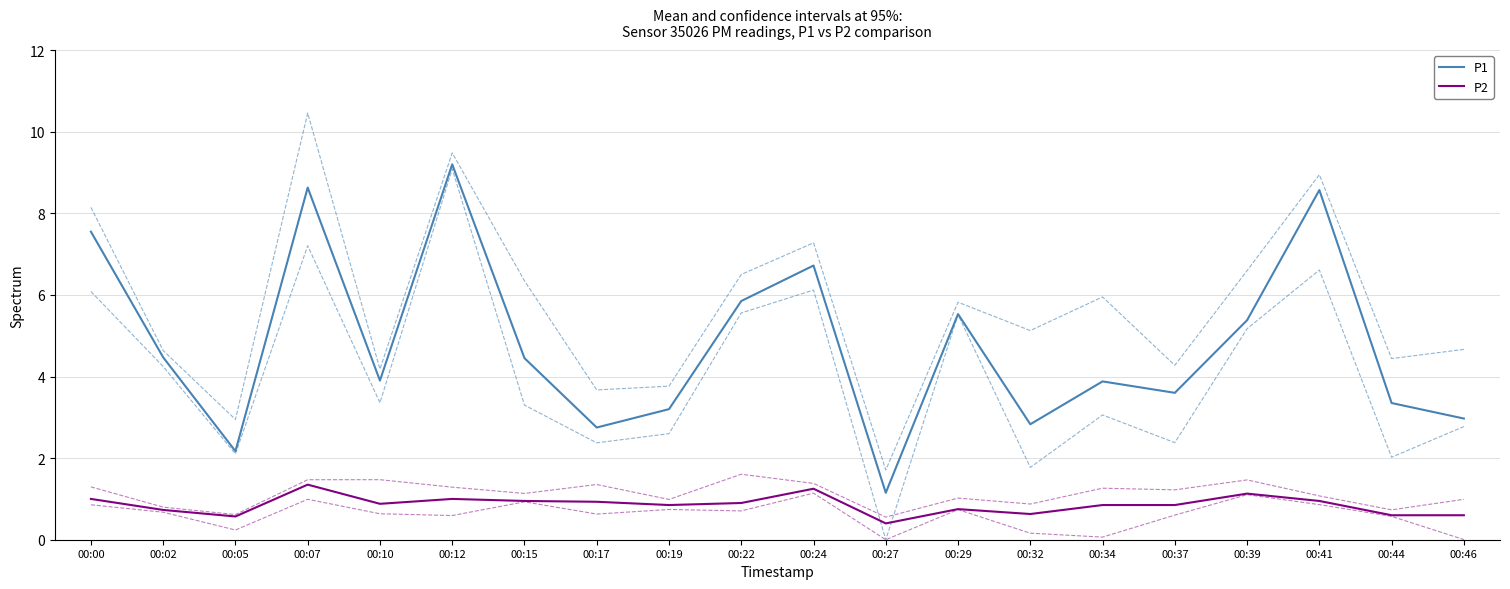

True or false: P2 has more than 1 interior local peaks.

True